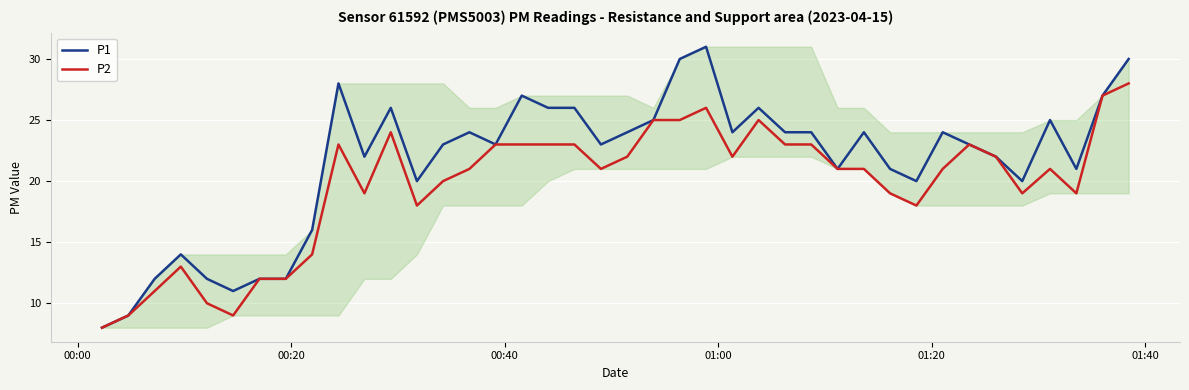

Which series has the widest spread of values?

P1